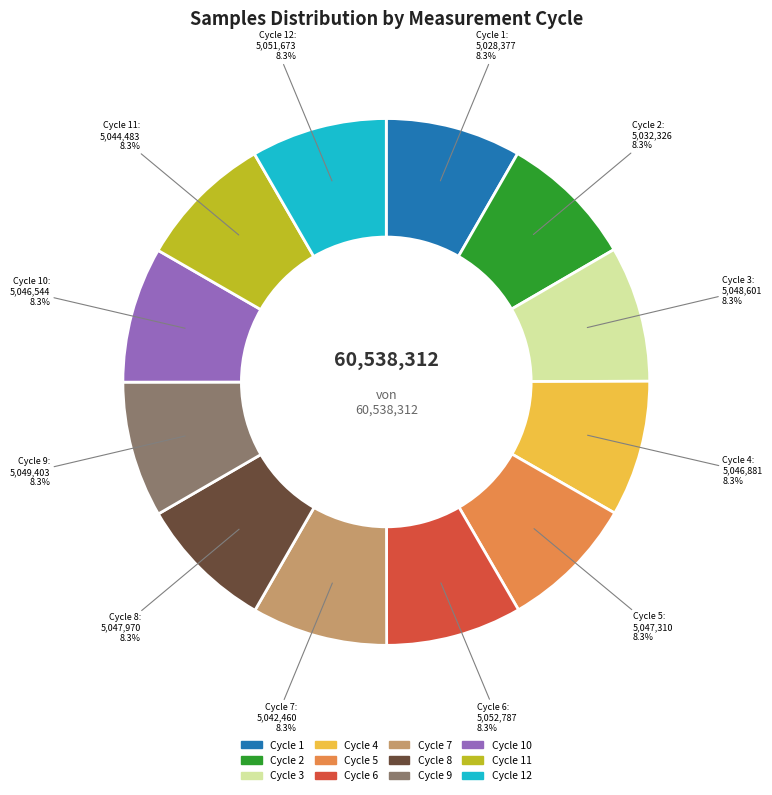

Count the number of slices in the pie.

12